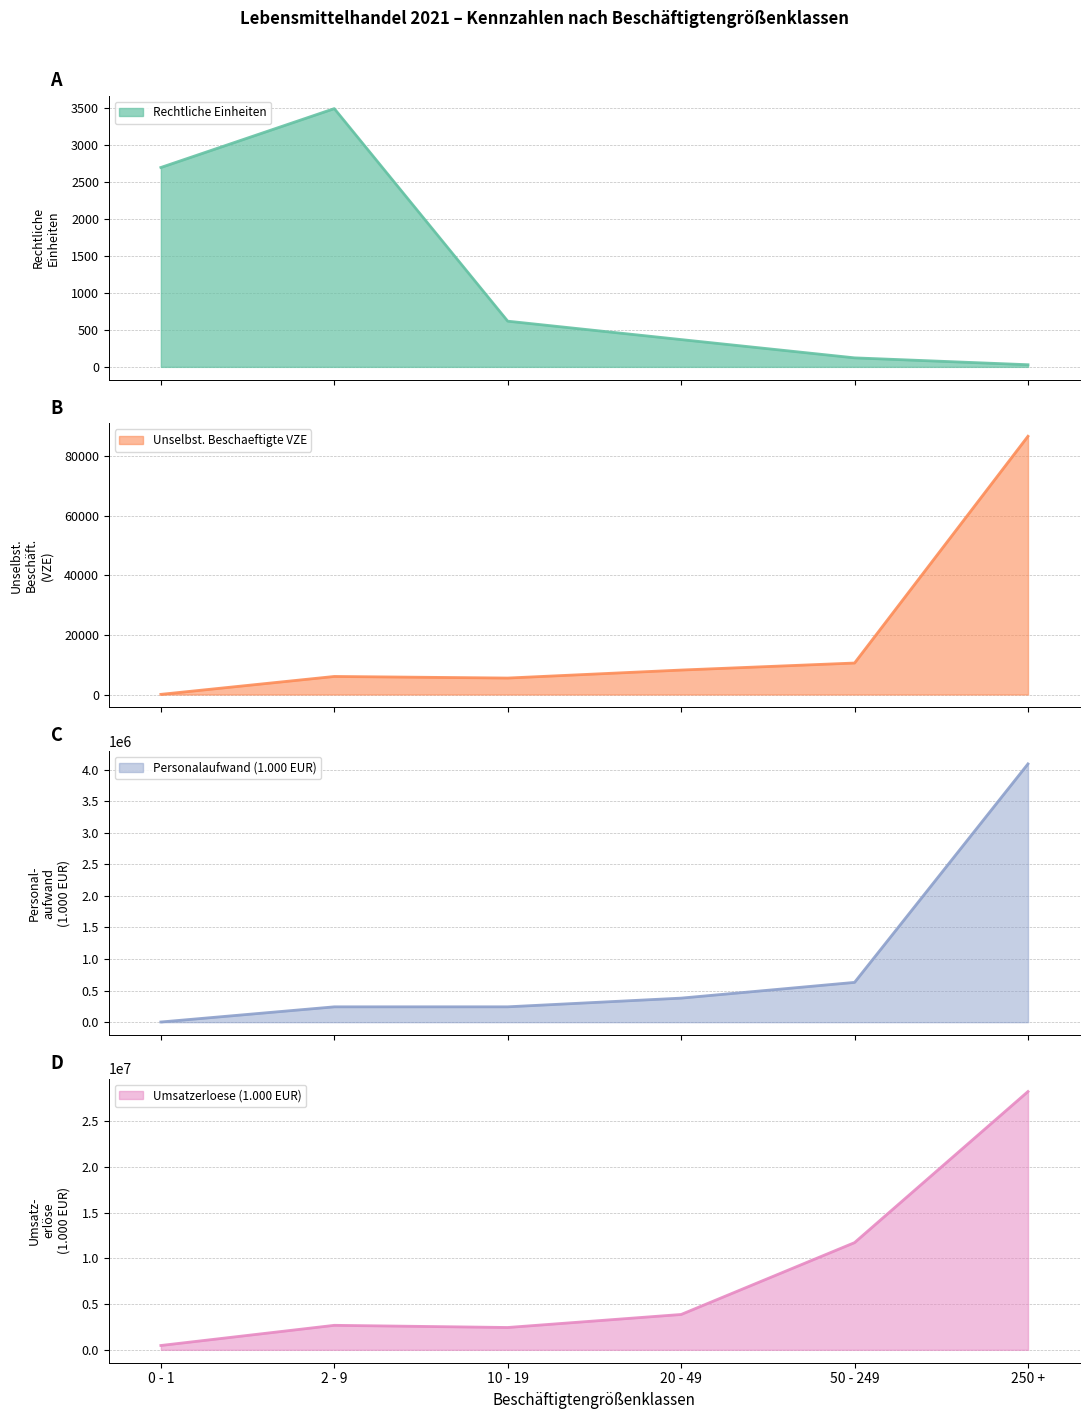

What is the label of the 3rd point from the right?

20 - 49